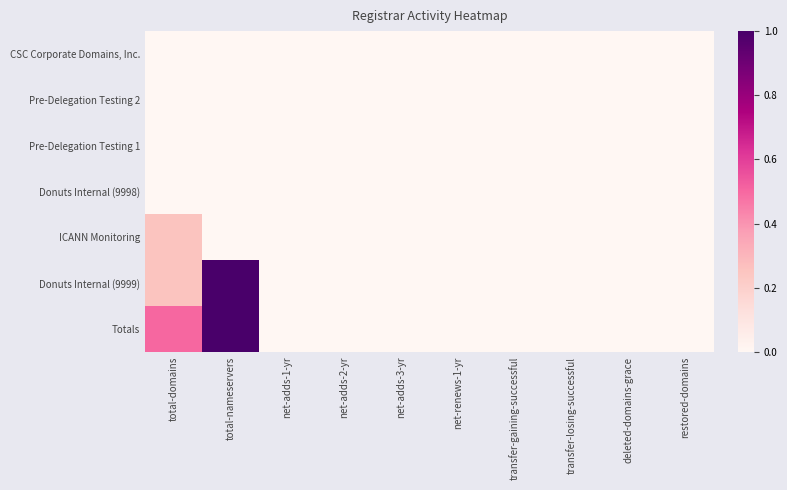

Rank the series by their maximum value, from highest to lowest.

Donuts Internal (9999), Totals, ICANN Monitoring, CSC Corporate Domains, Inc., Pre-Delegation Testing 2, Pre-Delegation Testing 1, Donuts Internal (9998)